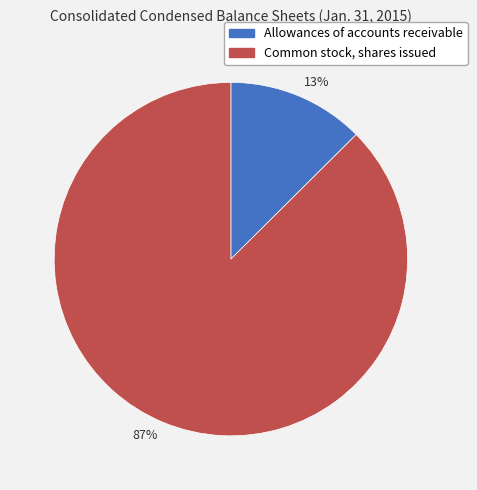

To the nearest percent, what is the combined percentage of 87% and 13%?

100%